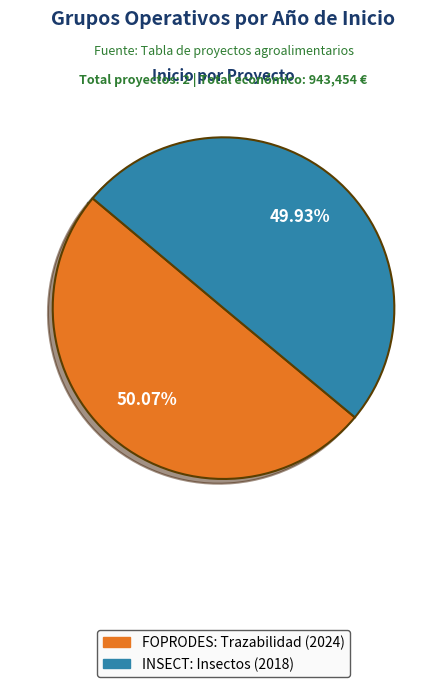

Is it true that INSECT: Insectos (2018) is 50% of the pie?

True